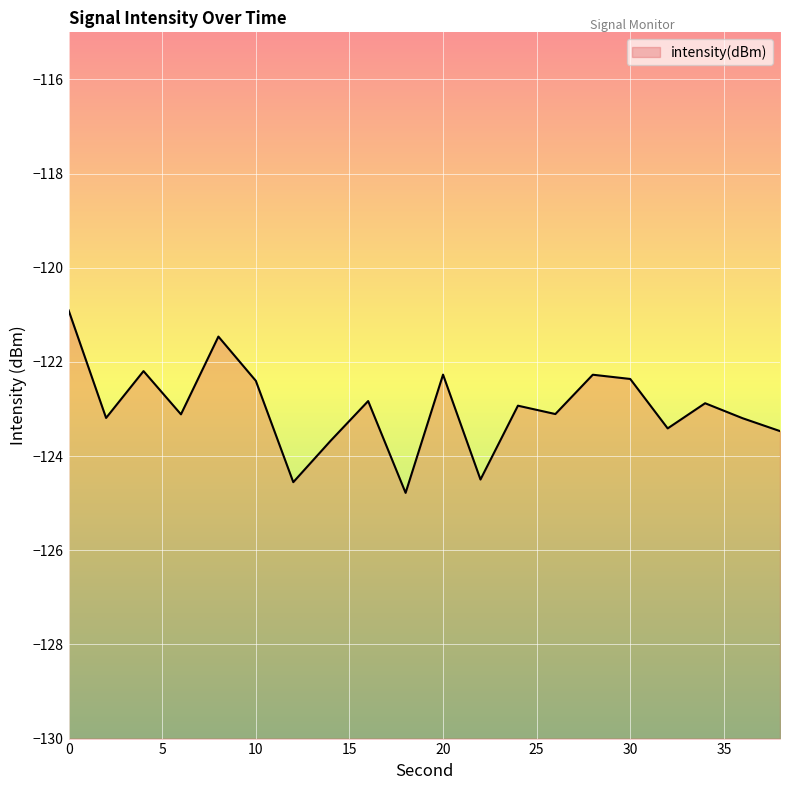

Is it true that the value at 32 is -191.1?

False